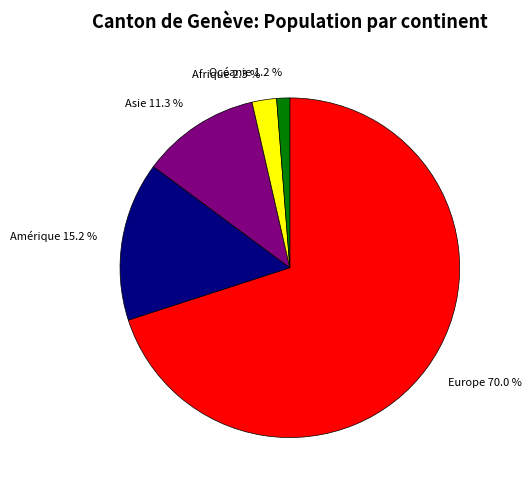

Combined, what portion of the pie is Europe and Afrique?

72.3%